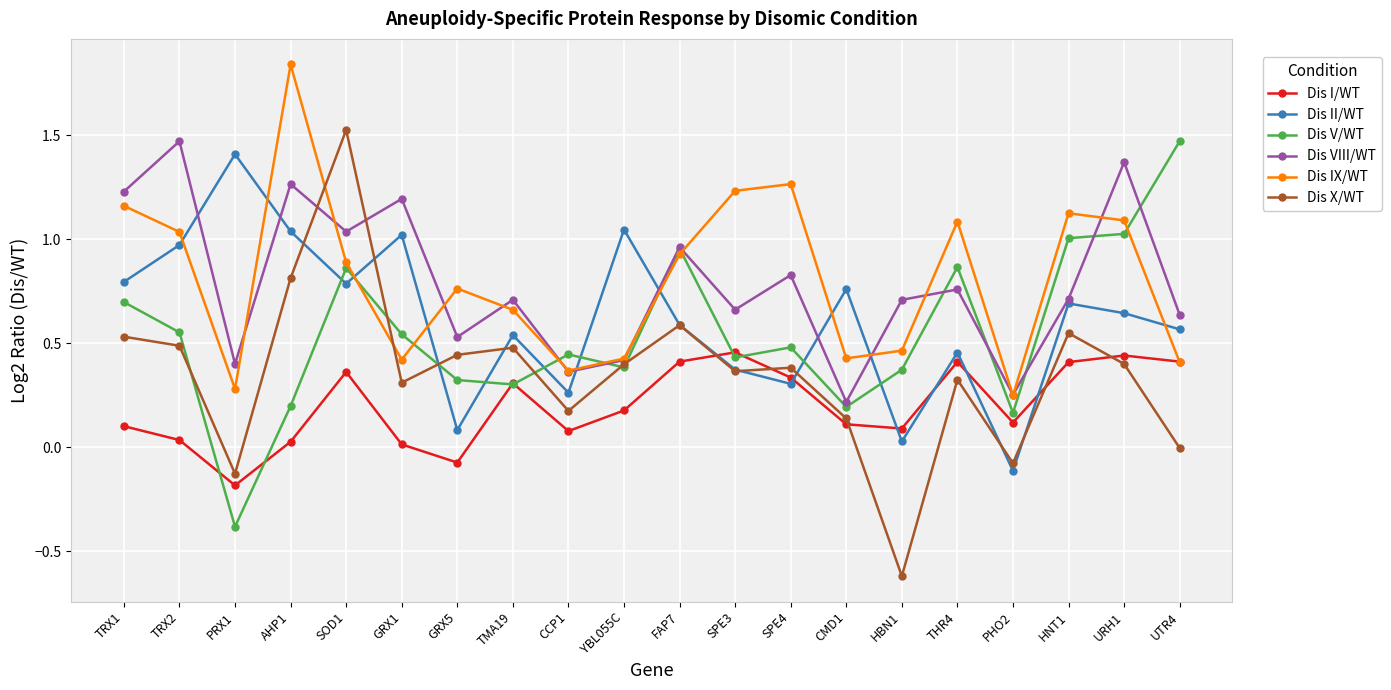

What position from the left is SPE4?

13